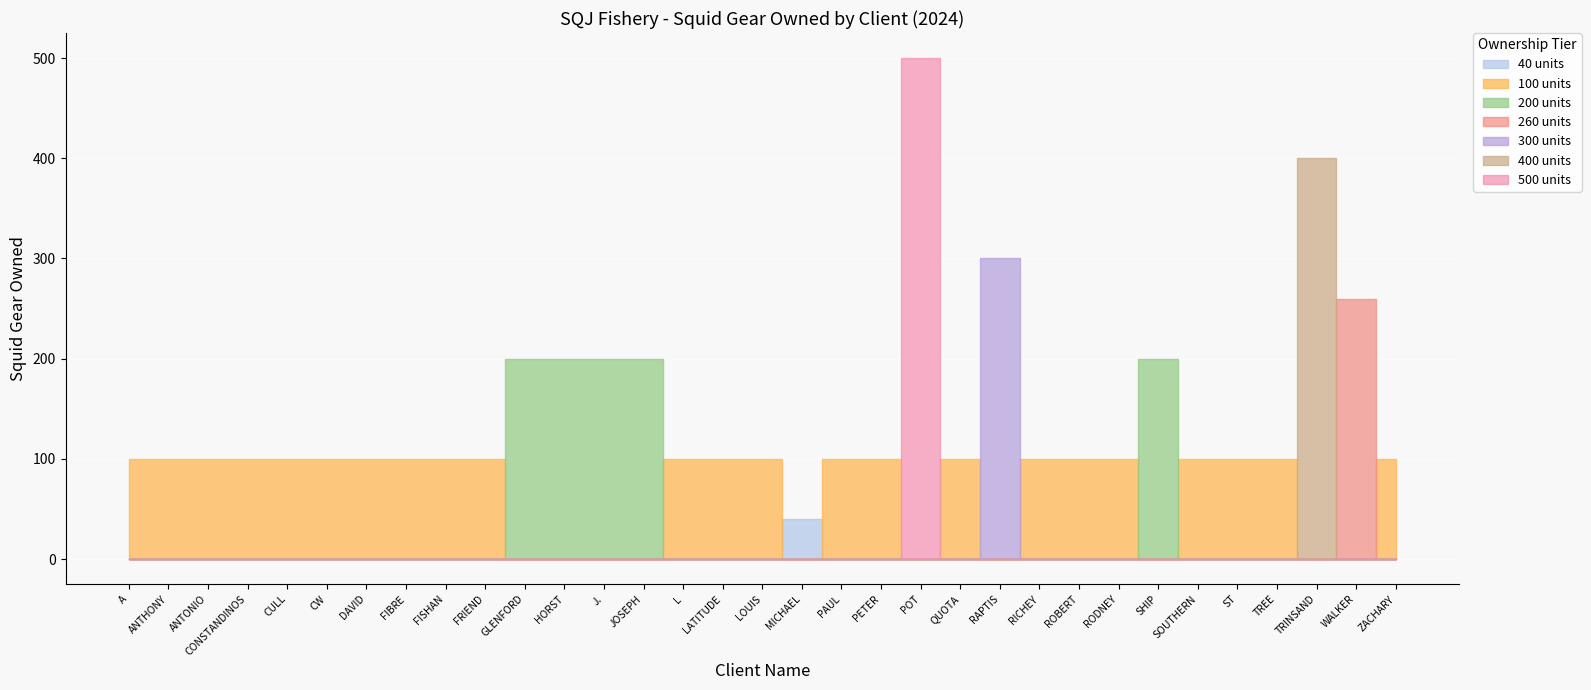

How many points are lower than both their immediate neighbors (excluding endpoints)?

2